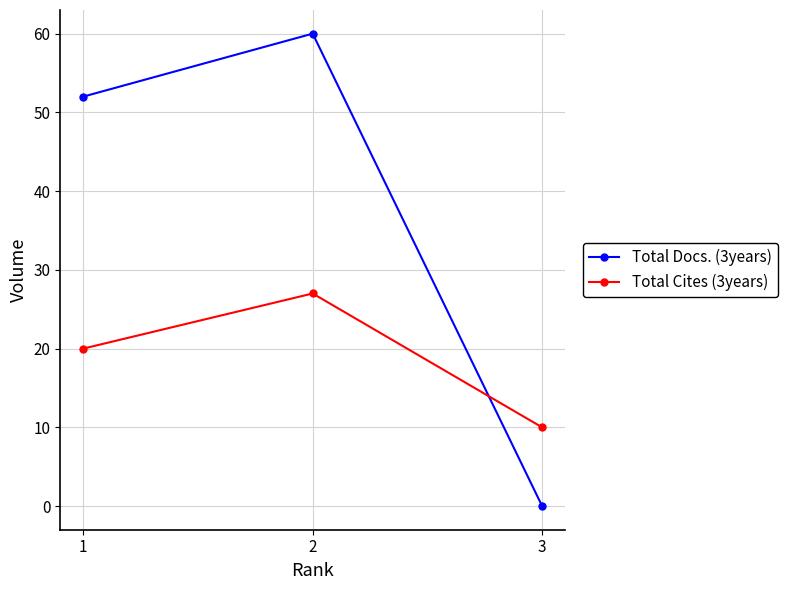

How many Total Cites (3years) values are between 10 and 27?

3